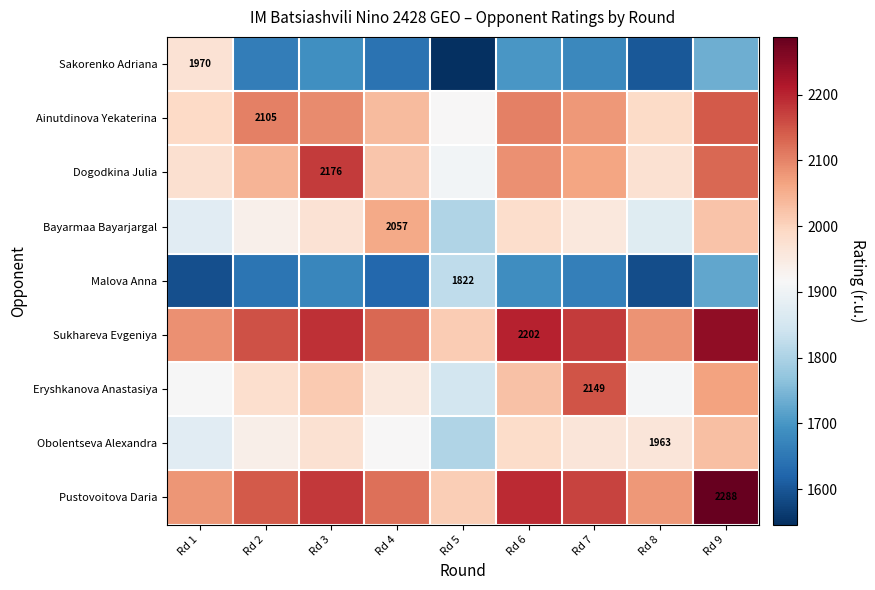

Which category has the lowest value across all series?

Rd 5